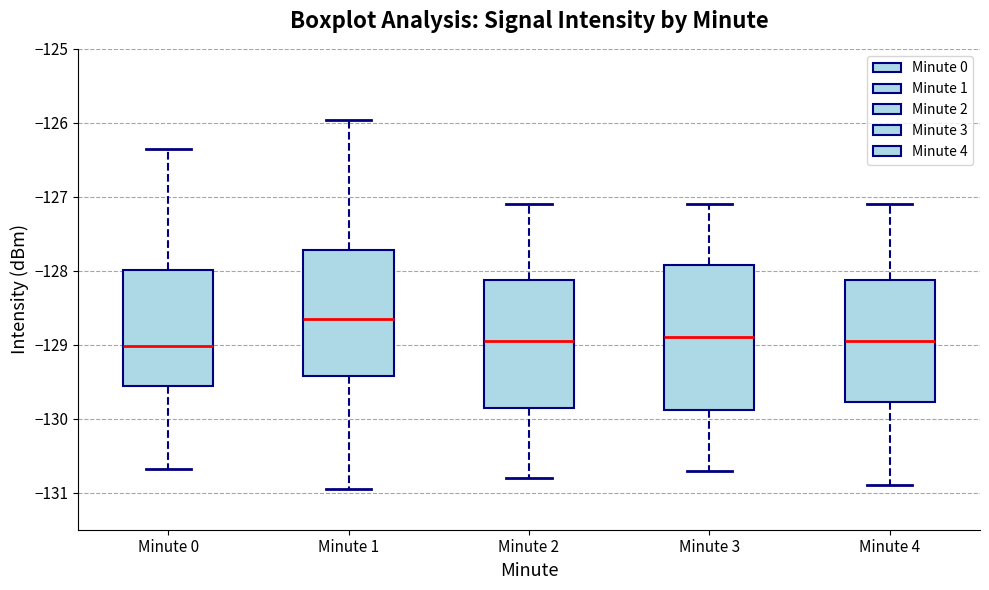

Where is the lower edge of the box for Minute 3 on the y-axis? The values are not printed on the chart, so give them approximately, as read against the axis.

-129.9